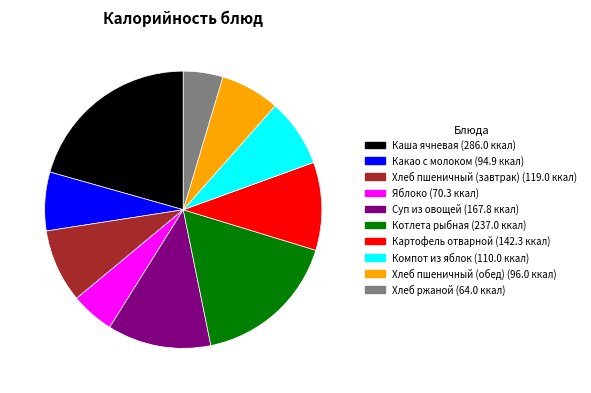

Do Картофель отварной and Хлеб пшеничный (обед) together represent more than half of the pie?

No